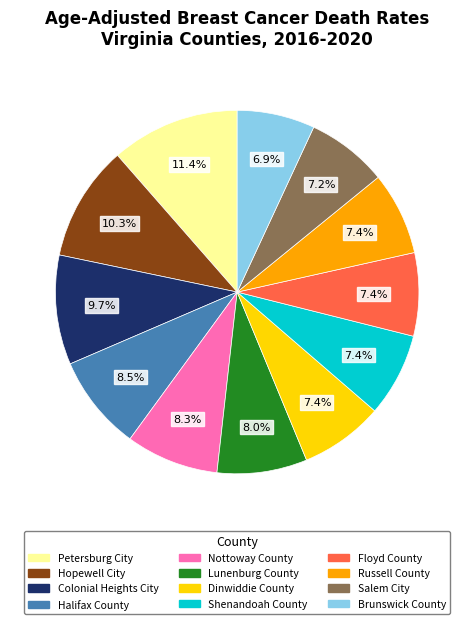

To the nearest percent, what is the difference between the Petersburg City and Nottoway County slice percentages?

3%